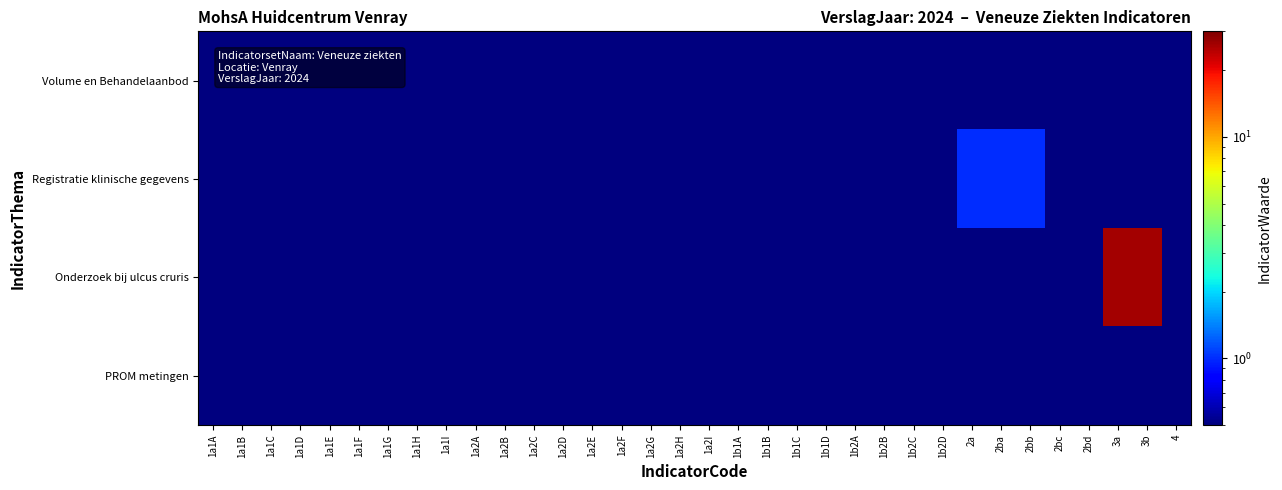

Which label corresponds to the smallest value in the chart?

1a1A